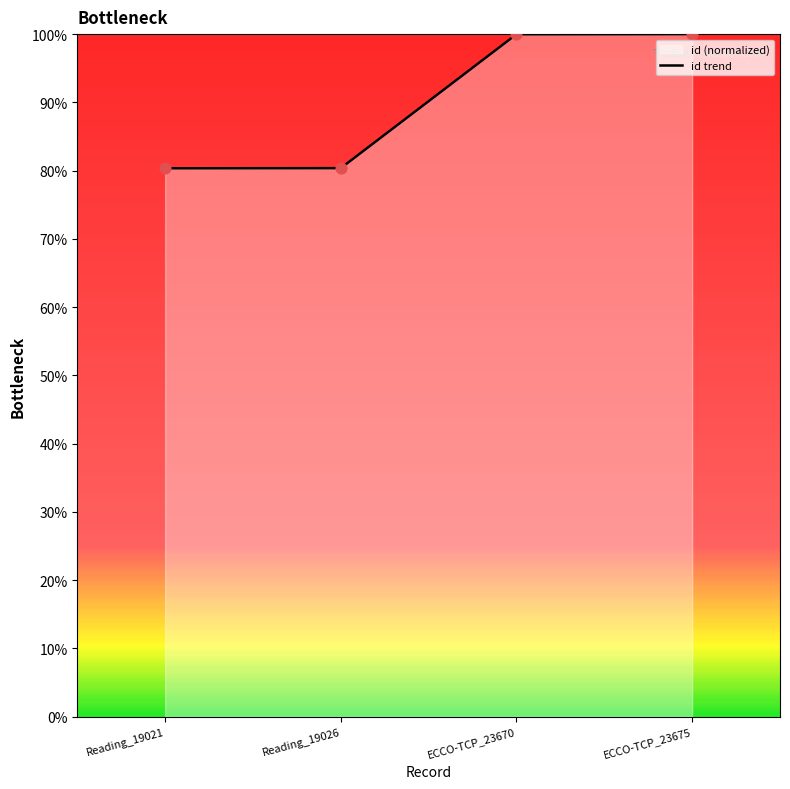

What is the change in value from Reading_19021 to ECCO-TCP_23670?

+0.2